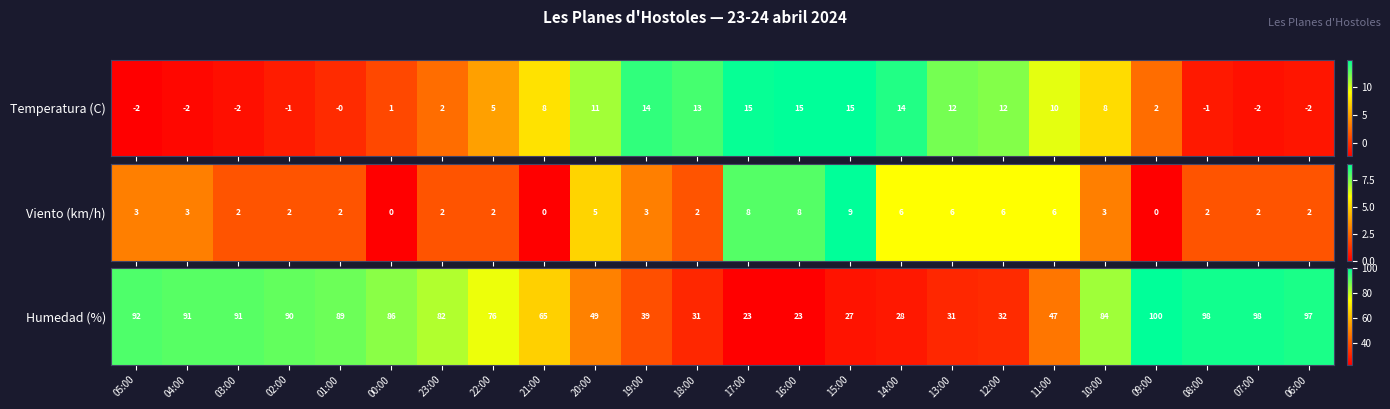

List the labels in order of value, smallest first.

17:00, 16:00, 15:00, 14:00, 18:00, 13:00, 12:00, 19:00, 11:00, 20:00, 21:00, 22:00, 23:00, 10:00, 00:00, 01:00, 02:00, 04:00, 03:00, 05:00, 06:00, 08:00, 07:00, 09:00